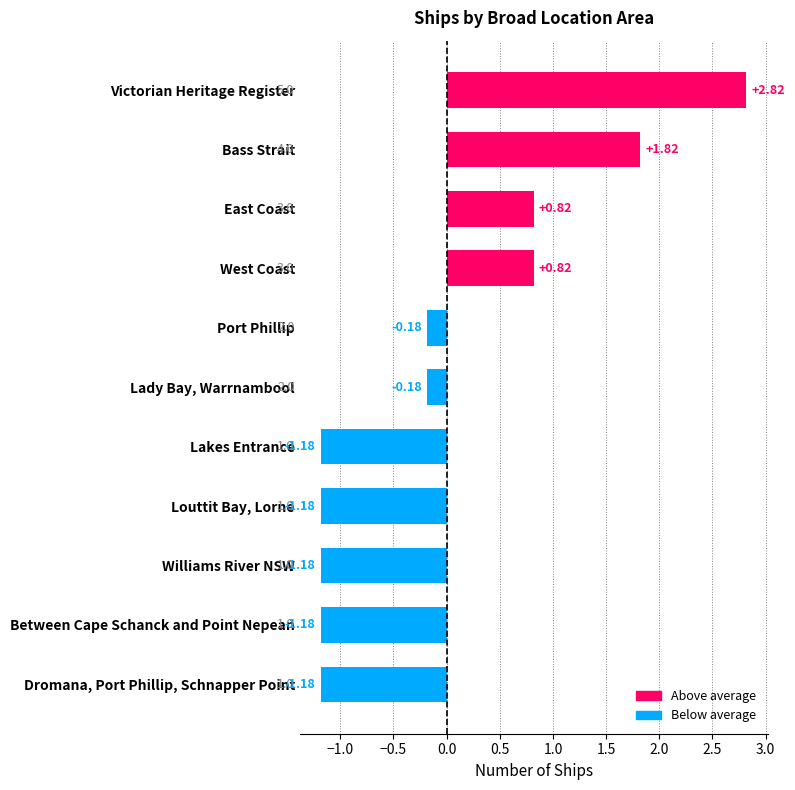

What is the change in value from East Coast to Lady Bay, Warrnambool?

-1.0